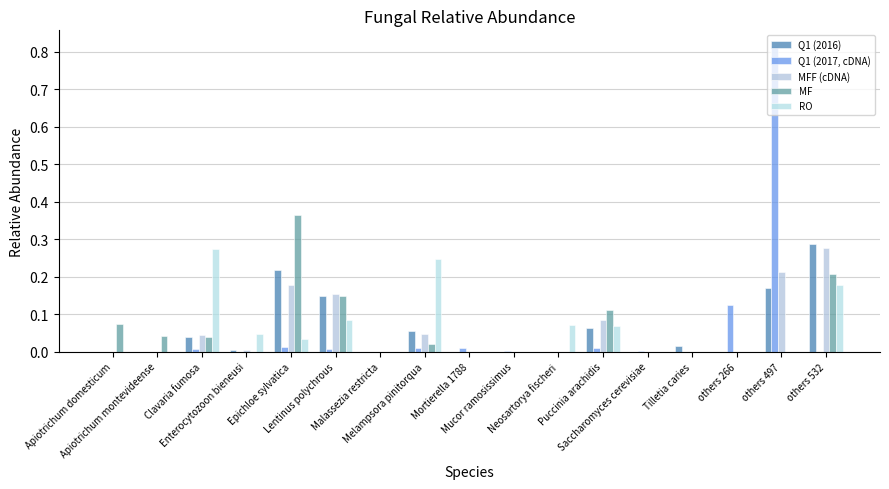

Which series has the largest range (max minus min)?

Q1 (2017, cDNA)